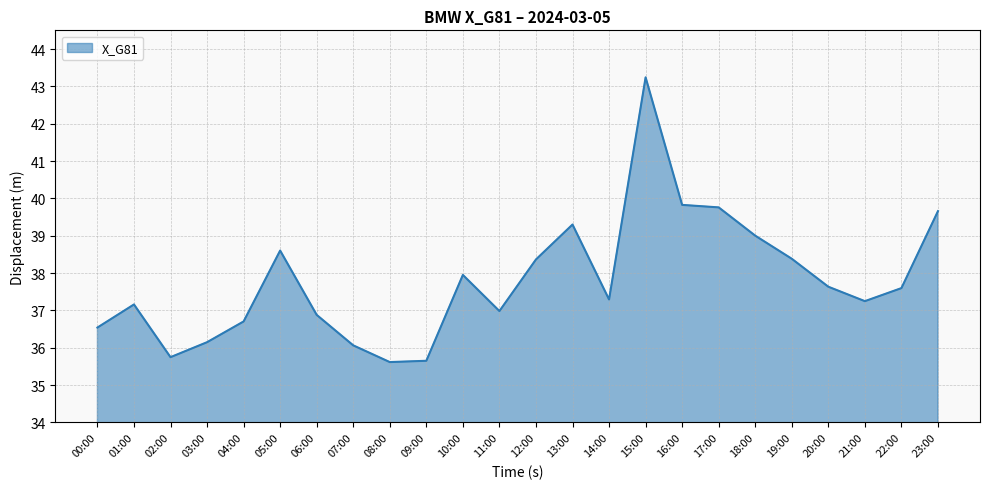

Between 19:00 and 07:00, which is larger?

19:00